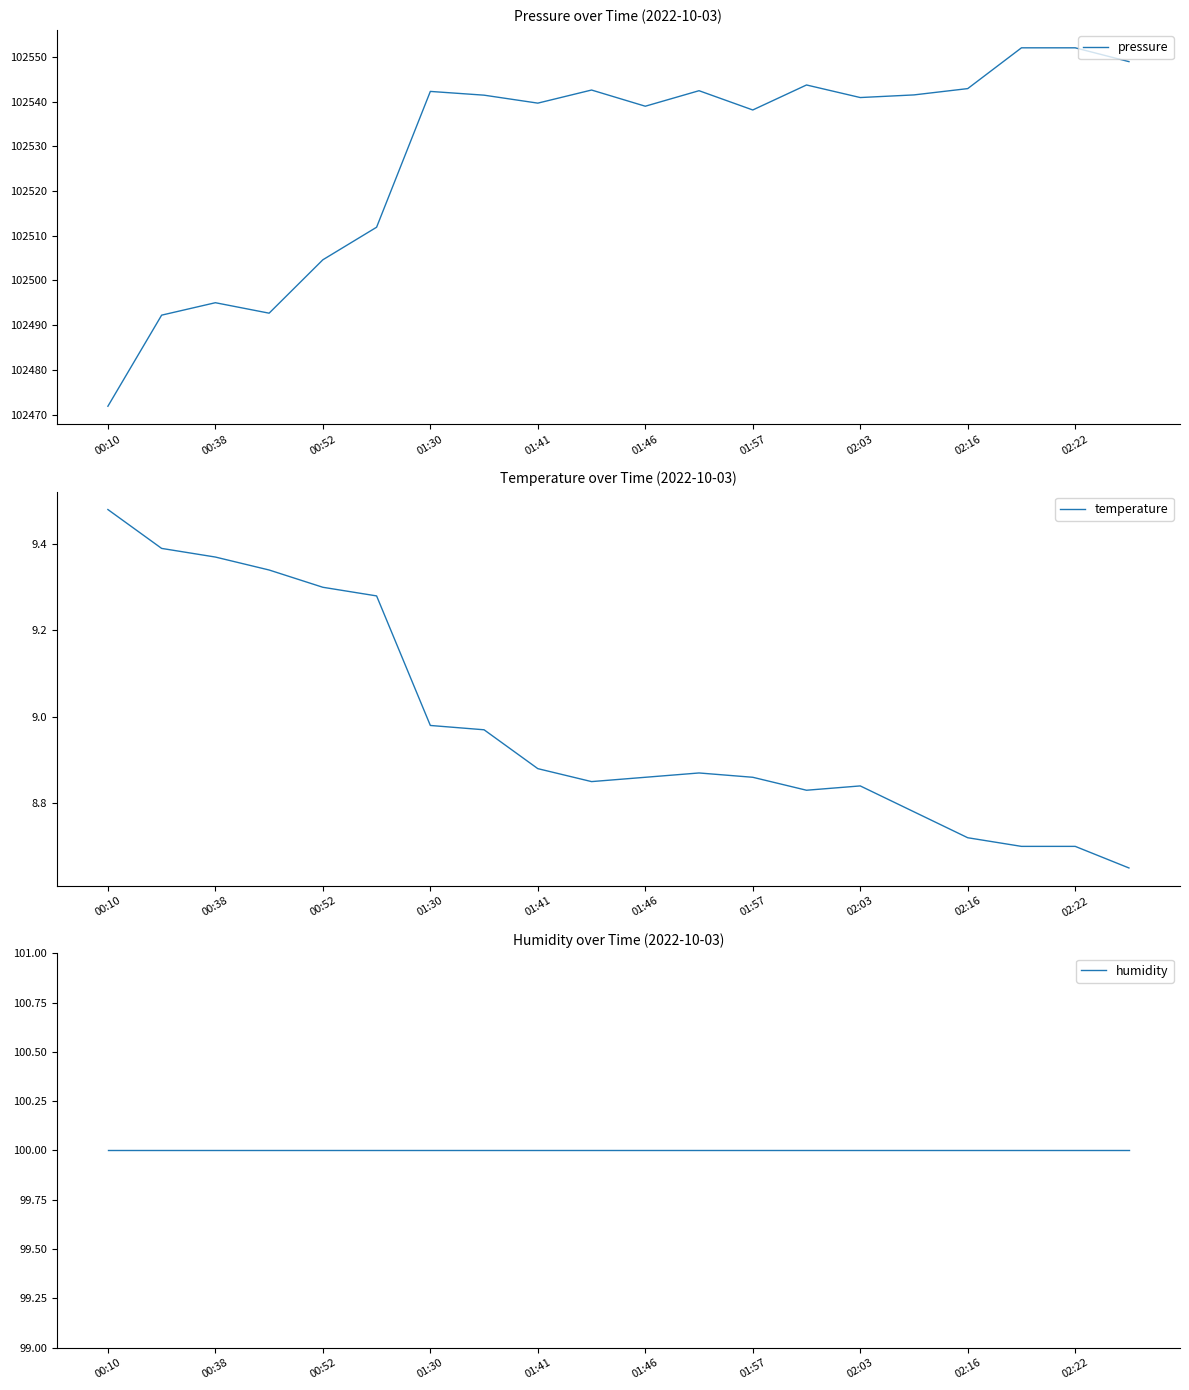

True or false: temperature has a value of 8.7 at 02:22.

True